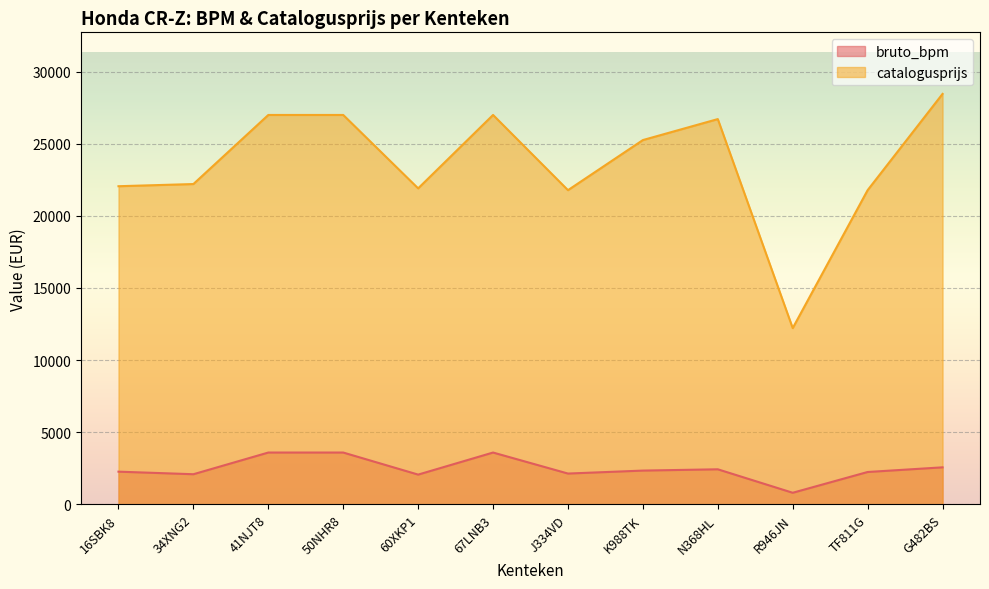

What is the total value across all series at TF811G?

24015